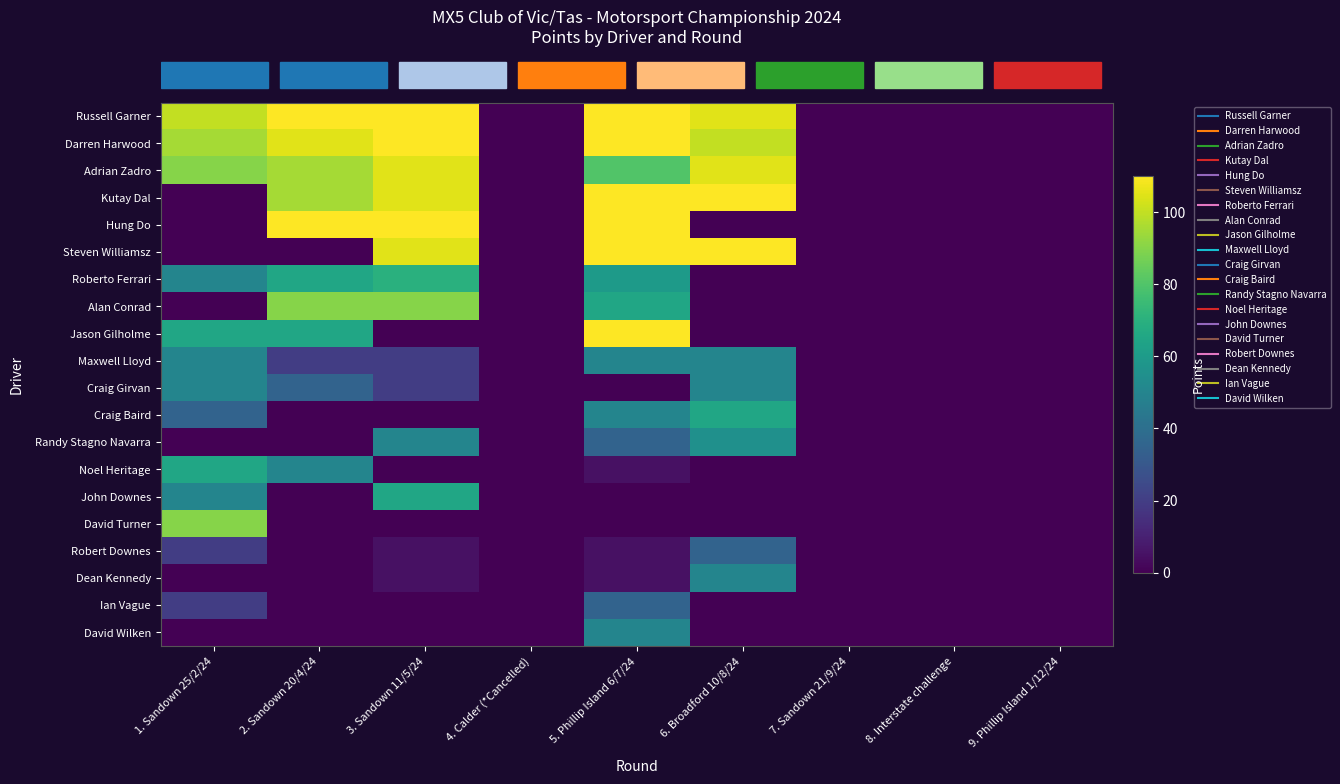

How many distinct data groups are displayed?

20